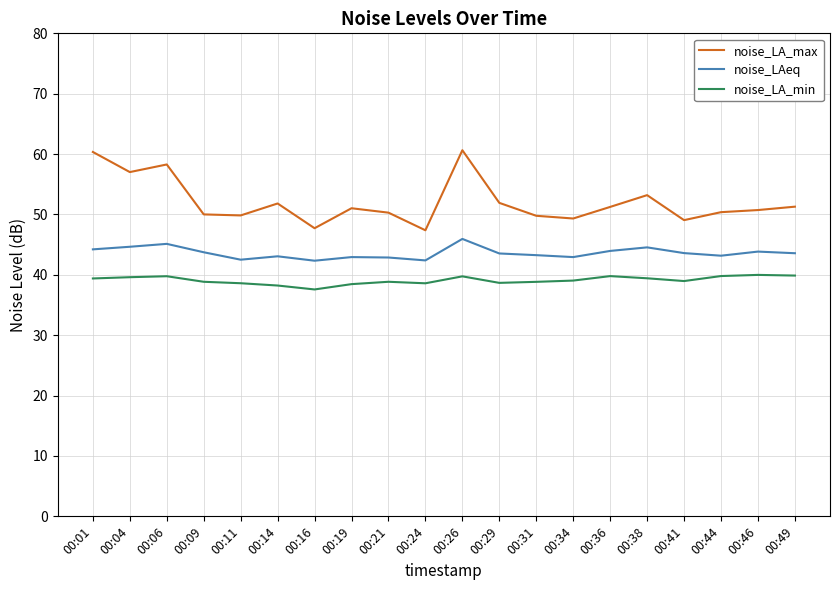

The noise_LA_min series shows 38.9 at 00:09. True or false?

True